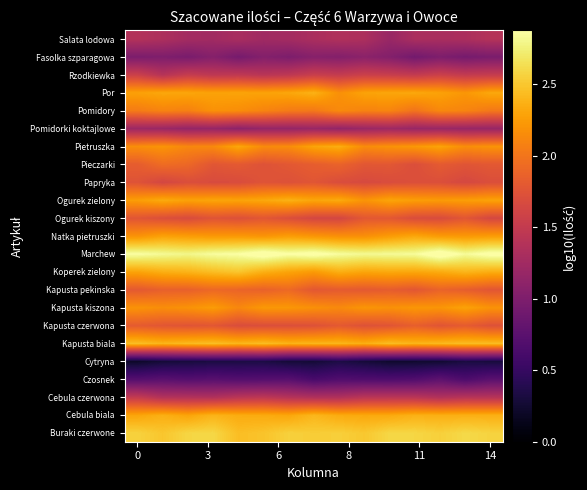

Reading left to right, extract all data points from this chart.

Buraki czerwone: 2.6	2.5	2.6	2.6	2.4	2.5	2.6	2.5	2.5	2.5	2.6	2.6	2.5	2.6	2.6
Cebula biala: 2.3	2.4	2.3	2.4	2.3	2.3	2.3	2.4	2.3	2.3	2.3	2.4	2.4	2.4	2.4
Cebula czerwona: 1.5	1.4	1.4	1.4	1.4	1.5	1.4	1.4	1.4	1.4	1.4	1.4	1.4	1.4	1.4
Czosnek: 0.7	0.7	0.7	0.7	0.7	0.7	0.7	0.6	0.7	0.7	0.7	0.7	0.8	0.7	0.7
Cytryna: 0.2	0.3	0.3	0.3	0.3	0.3	0.3	0.3	0.3	0.3	0.2	0.2	0.3	0.3	0.3
Kapusta biala: 2.4	2.4	2.4	2.4	2.4	2.4	2.4	2.4	2.4	2.4	2.4	2.4	2.4	2.4	2.4
Kapusta czerwona: 1.8	1.8	1.8	1.8	1.7	1.7	1.7	1.7	1.8	1.7	1.8	1.8	1.8	1.8	1.7
Kapusta kiszona: 2.2	2.2	2.2	2.2	2.1	2.2	2.2	2.2	2.1	2.2	2.2	2.2	2.2	2.3	2.2
Kapusta pekinska: 1.8	1.9	1.9	1.9	1.9	1.9	1.9	1.8	1.8	1.8	1.8	1.8	1.9	1.8	1.8
Koperek zielony: 2.3	2.4	2.4	2.4	2.5	2.4	2.3	2.2	2.4	2.3	2.3	2.3	2.3	2.4	2.4
Marchew: 2.9	2.8	2.8	2.9	2.9	3.0	2.9	2.9	2.9	2.8	2.8	2.8	3.0	2.8	2.9
Natka pietruszki: 2.2	2.3	2.2	2.2	2.2	2.2	2.3	2.2	2.2	2.2	2.2	2.3	2.2	2.2	2.2
Ogurek kiszony: 1.8	1.7	1.7	1.8	1.7	1.8	1.7	1.6	1.6	1.8	1.8	1.7	1.7	1.8	1.6
Ogurek zielony: 2.3	2.3	2.3	2.3	2.3	2.3	2.4	2.3	2.3	2.2	2.3	2.3	2.2	2.3	2.3
Papryka: 1.7	1.6	1.7	1.7	1.7	1.7	1.7	1.8	1.7	1.7	1.7	1.7	1.7	1.6	1.7
Pieczarki: 1.8	1.9	1.9	1.8	1.8	1.7	1.8	1.8	1.9	1.8	1.8	1.7	1.8	1.8	1.8
Pietruszka: 2.2	2.2	2.1	2.1	2.3	2.1	2.1	2.3	2.3	2.1	2.2	2.2	2.3	2.2	2.2
Pomidorki koktajlowe: 1.2	1.2	1.2	1.2	1.1	1.2	1.2	1.2	1.1	1.2	1.2	1.2	1.2	1.2	1.2
Pomidory: 2.0	2.1	2.1	2.2	2.2	2.1	2.0	2.0	2.1	2.1	2.1	2.0	2.1	2.1	2.0
Por: 2.3	2.3	2.3	2.3	2.3	2.3	2.3	2.4	2.2	2.3	2.3	2.3	2.3	2.2	2.3
Rzodkiewka: 1.6	1.4	1.5	1.5	1.5	1.4	1.5	1.5	1.5	1.6	1.5	1.5	1.6	1.5	1.5
Fasolka szparagowa: 1.0	1.0	1.0	1.0	0.9	1.0	1.0	1.1	1.0	1.1	1.0	0.9	1.0	0.9	1.0
Salata lodowa: 1.4	1.3	1.3	1.3	1.3	1.2	1.3	1.3	1.4	1.3	1.2	1.3	1.3	1.3	1.4